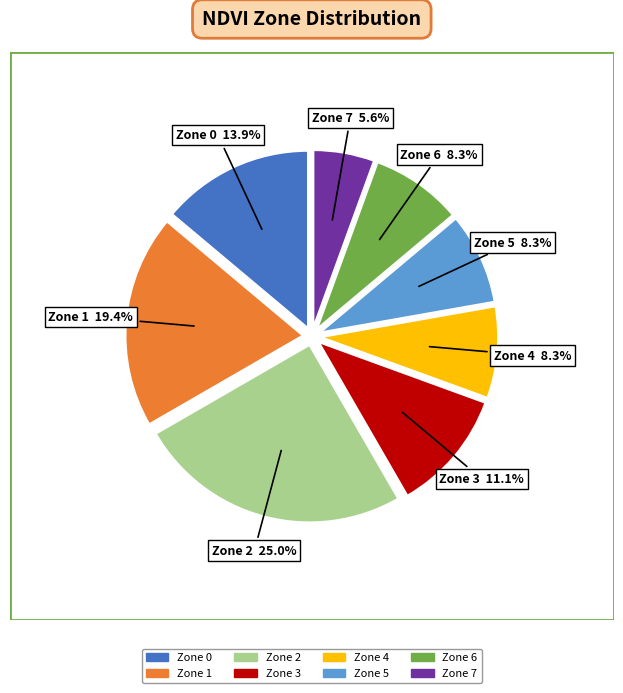

Count the number of slices in the pie.

8